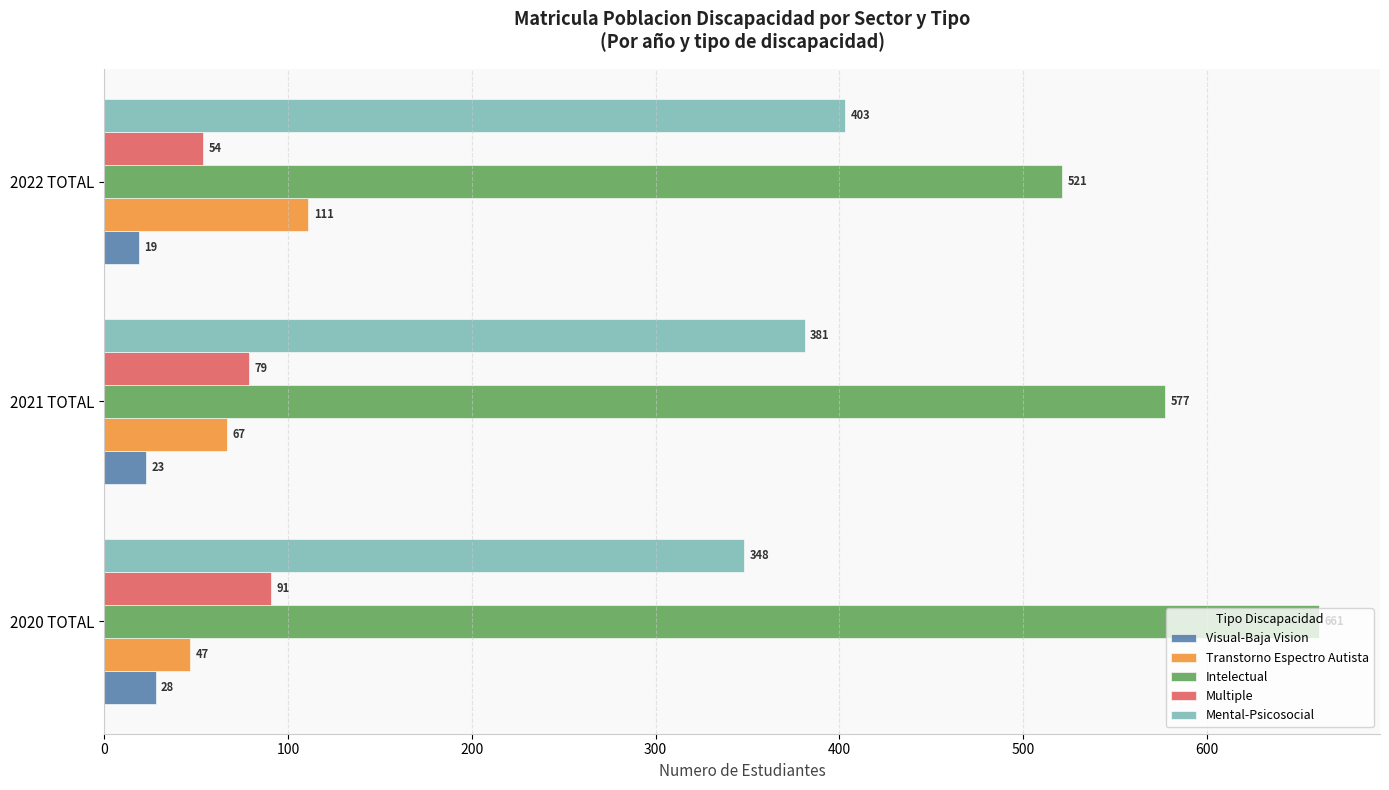

Rank the categories by Mental-Psicosocial value from highest to lowest.

2022 TOTAL, 2021 TOTAL, 2020 TOTAL